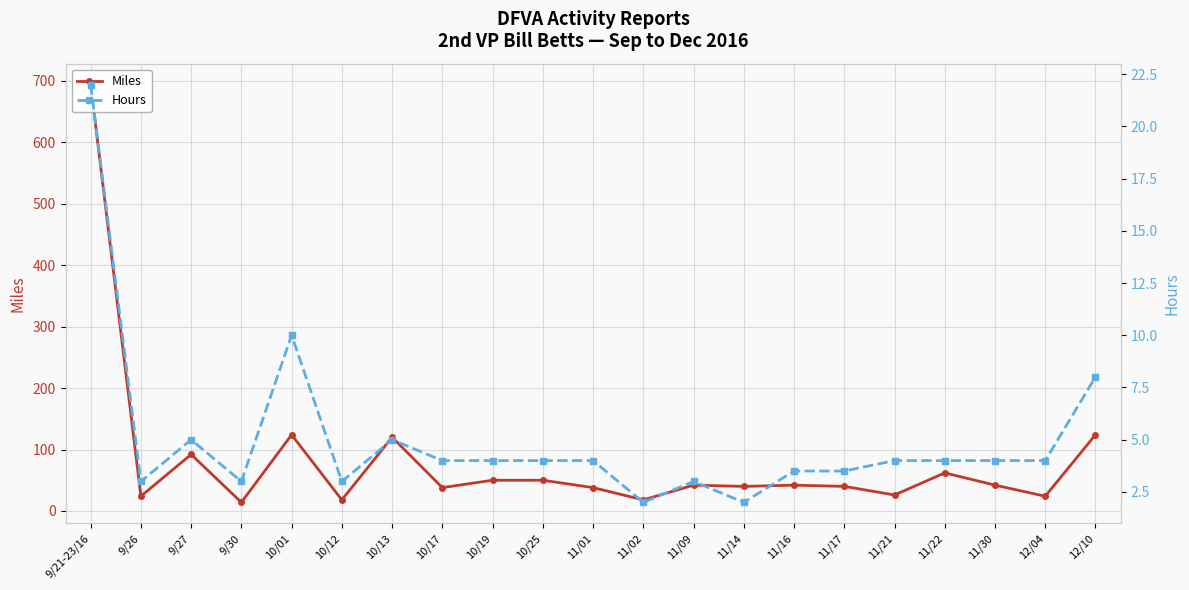

Where does the Miles series first go above 42?

9/21-23/16